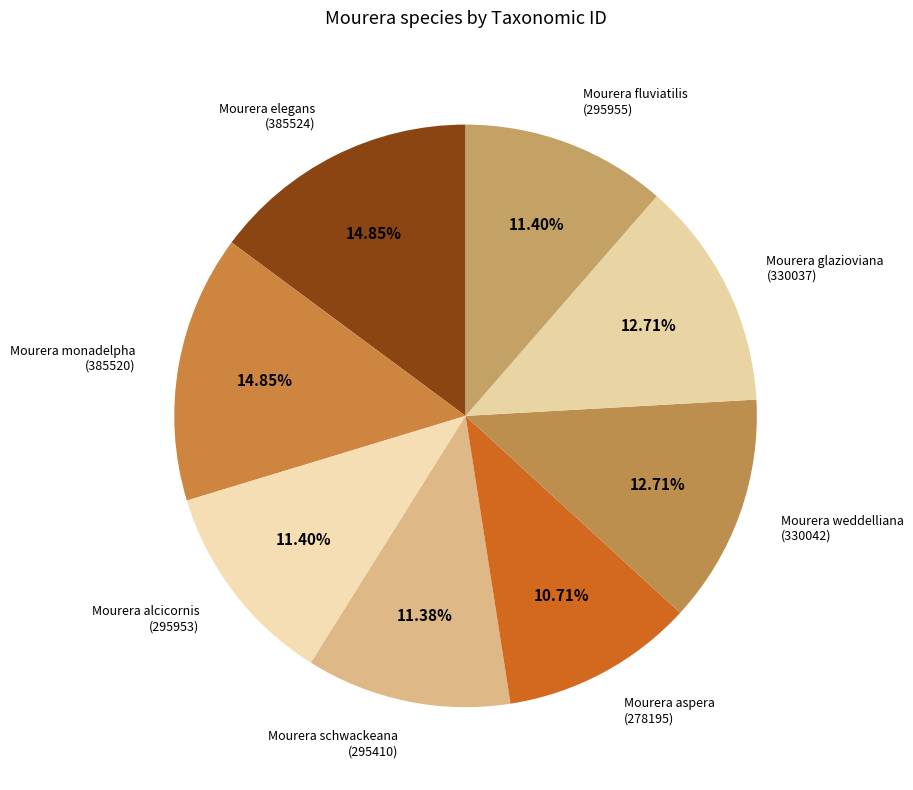

What portion of the pie excludes Mourera weddelliana?

87.3%